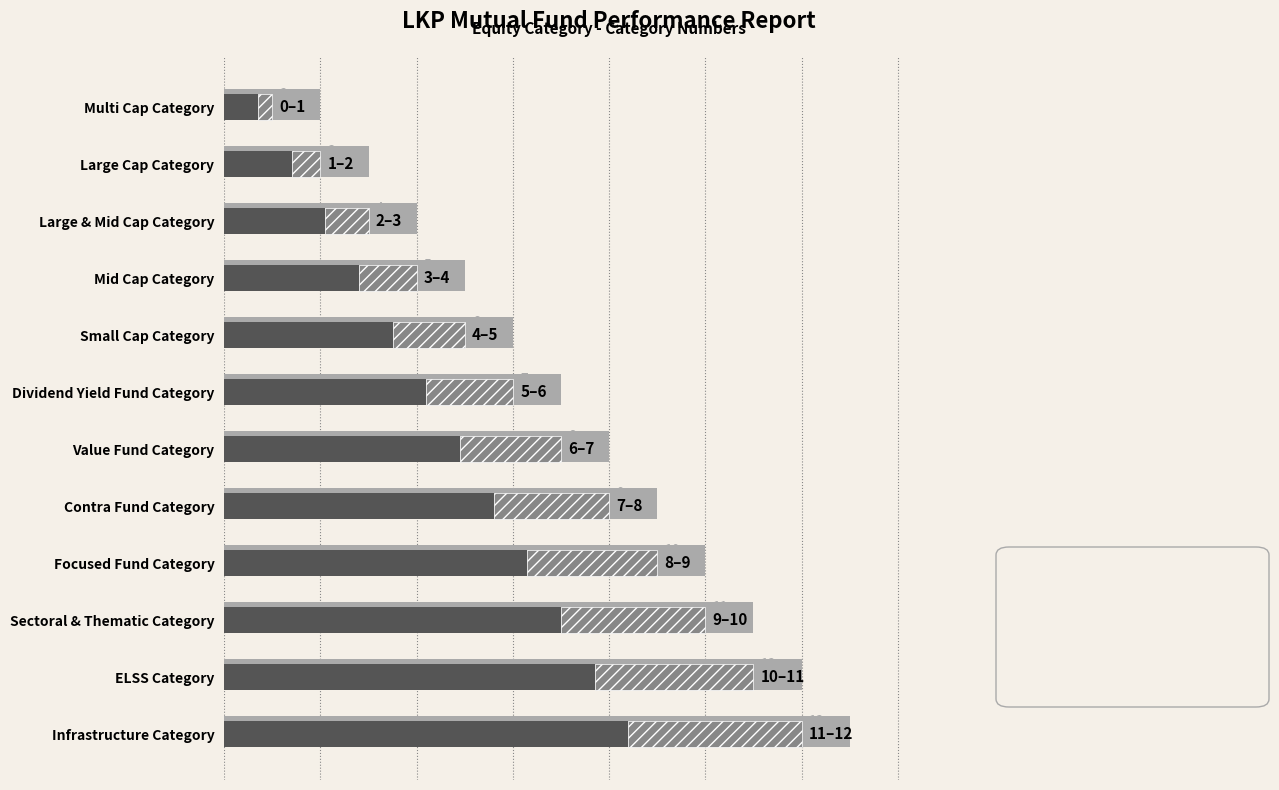

Which has a higher value, Dividend Yield Fund Category or Multi Cap Category?

Dividend Yield Fund Category